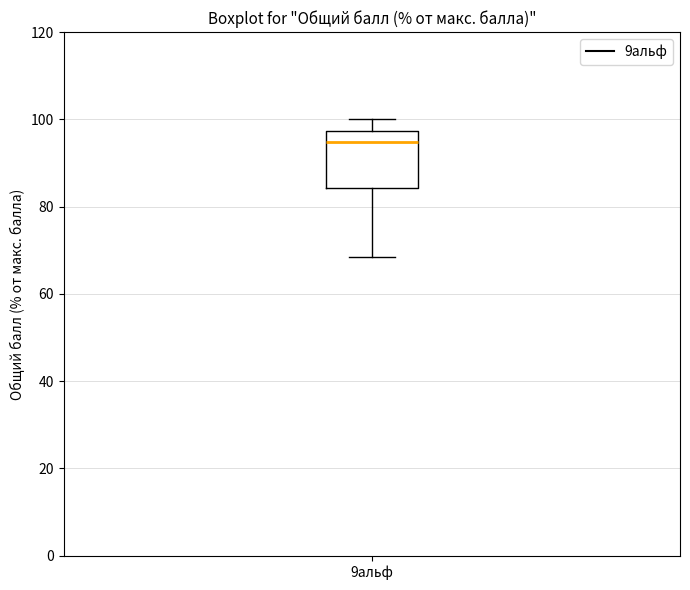

Read this box plot against the y-axis: the position of the median line, the range covered by the box, and the ends of both whiskers. The values are not printed on the chart, so give them approximately, as read against the axis.

median 94, box 84 to 98, whiskers 68 to 100